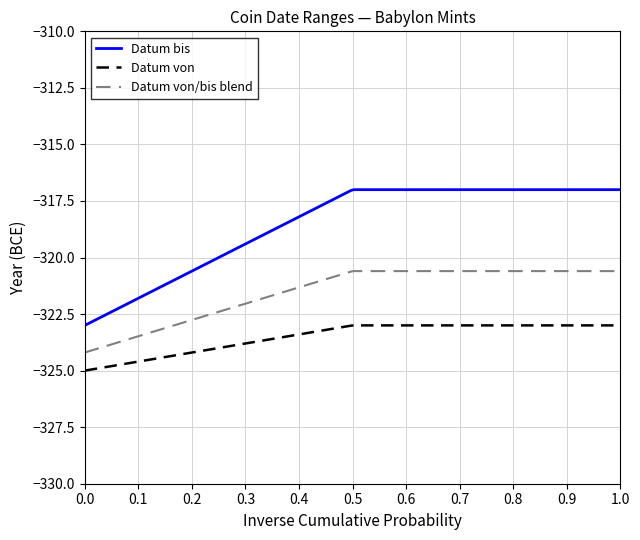

List the series in order of their overall mean, highest first.

Datum bis, Datum von/bis blend, Datum von